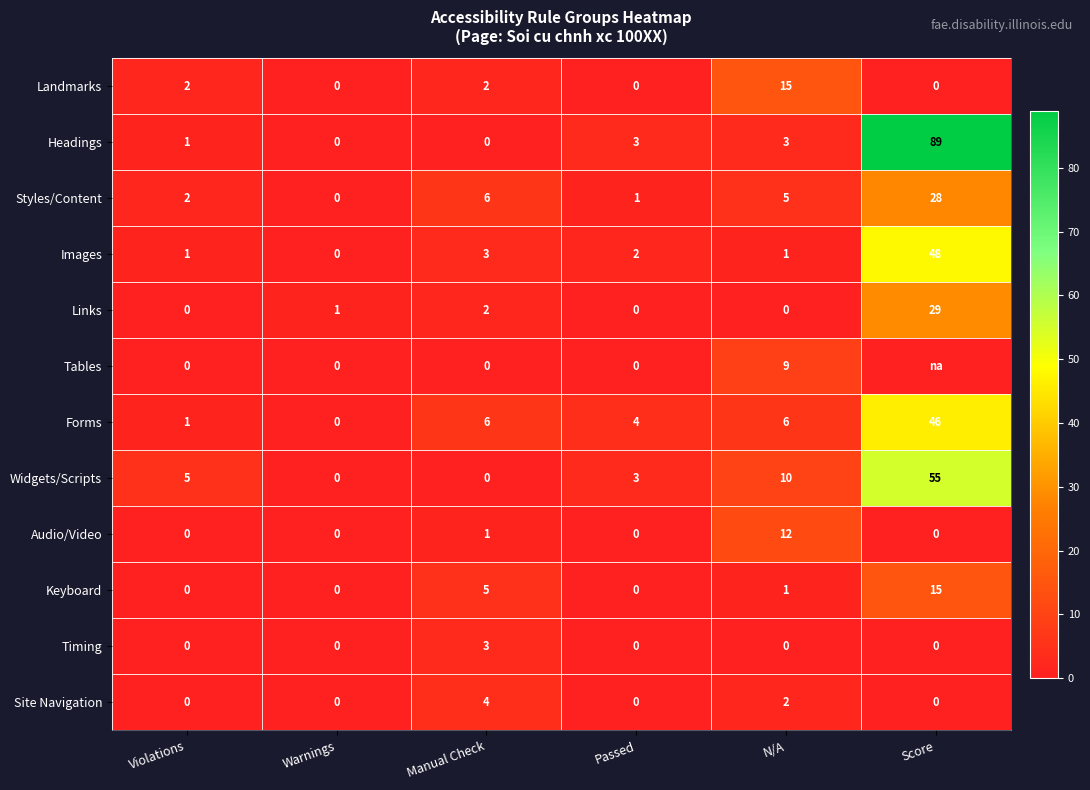

Is the value of Landmarks at Score greater than the value of Links at Warnings?

No